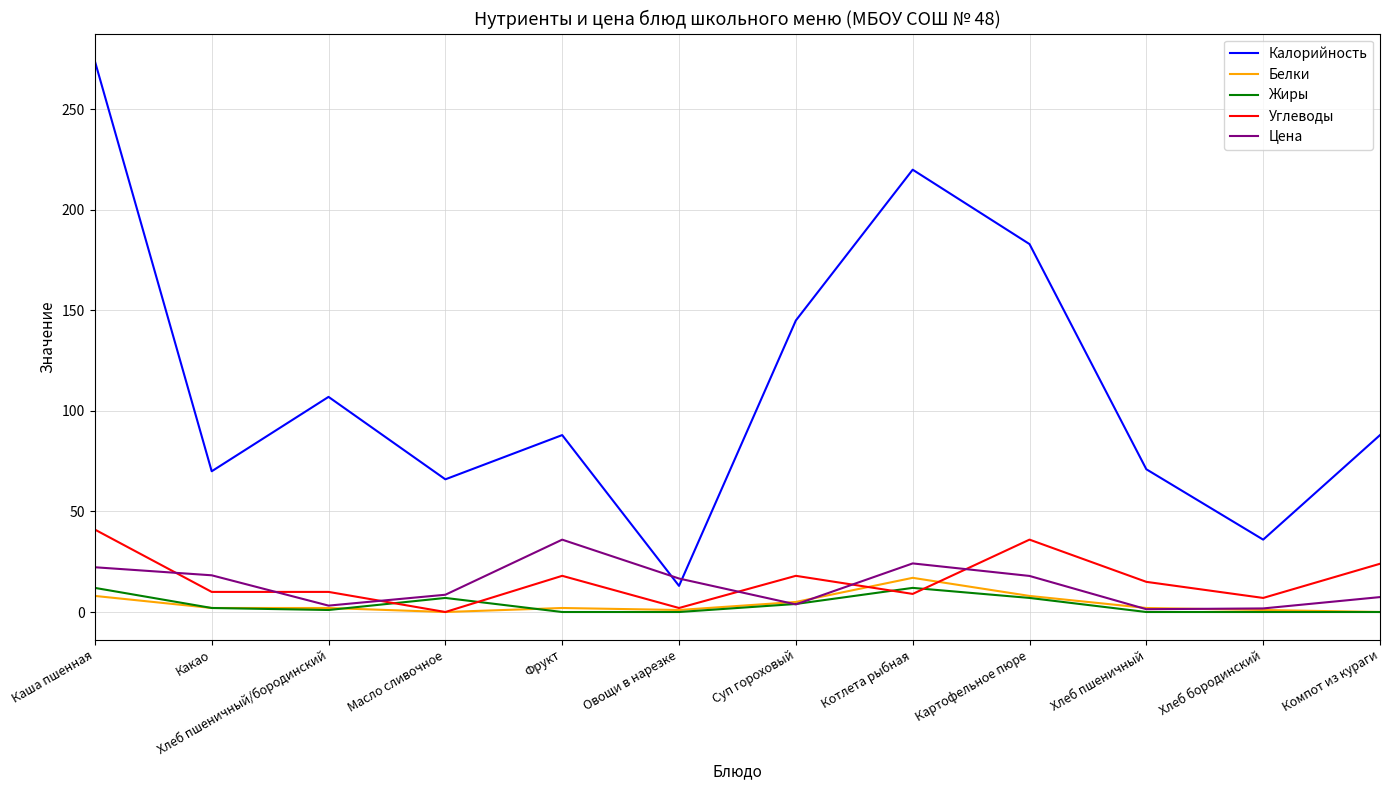

Which series has the largest range (max minus min)?

Калорийность